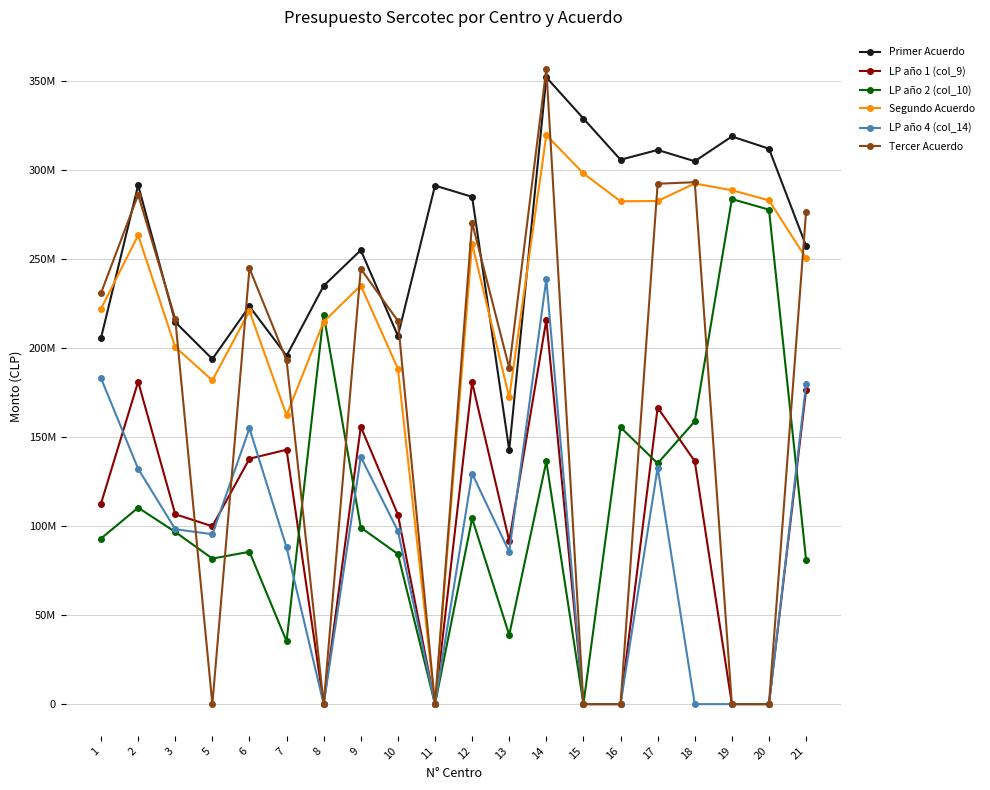

Does the chart have visible grid lines?

Yes